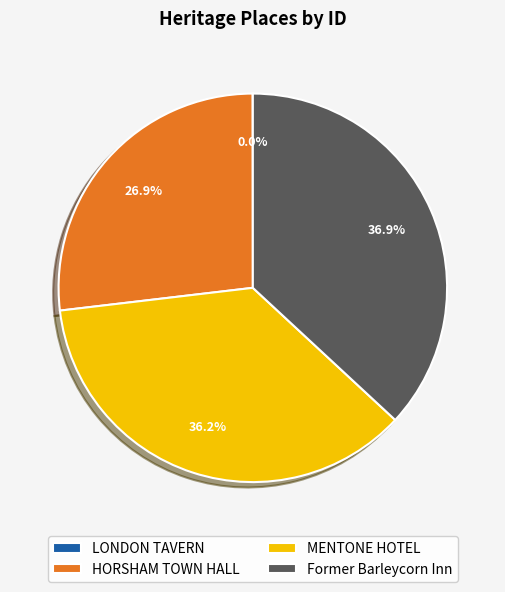

Which category has the biggest portion of the pie?

Former Barleycorn Inn